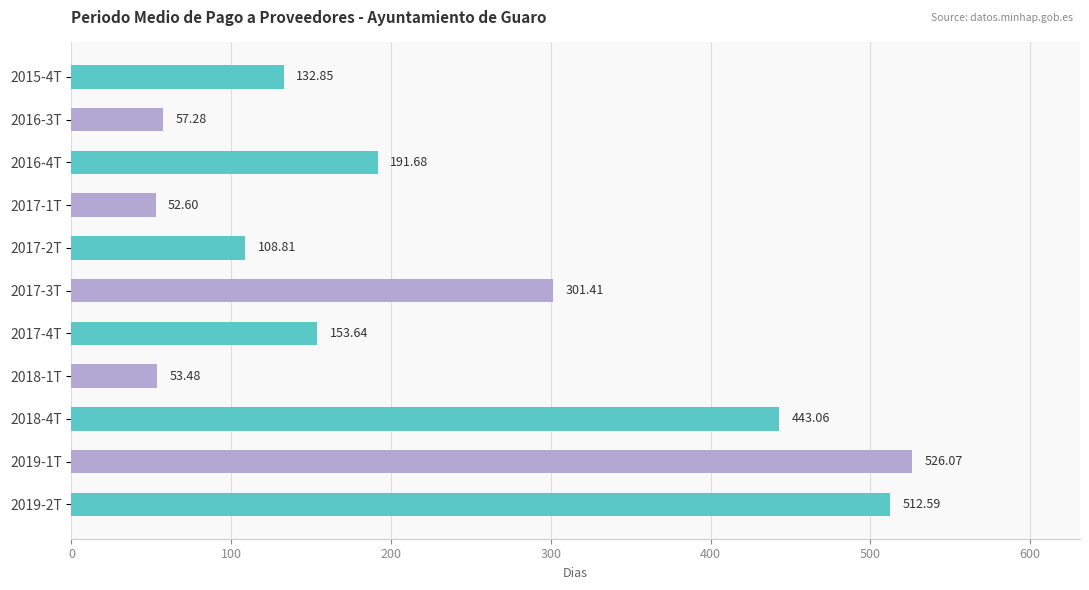

What is the minimum value shown in the chart?

52.6